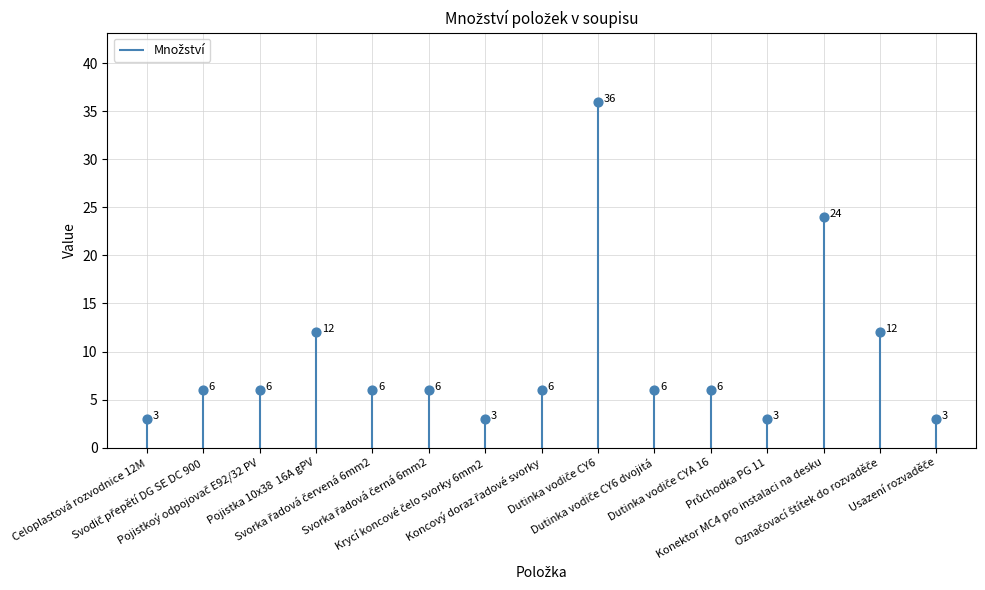

Between Dutinka vodiče CY6 dvojitá and Dutinka vodiče CY6, which is larger?

Dutinka vodiče CY6